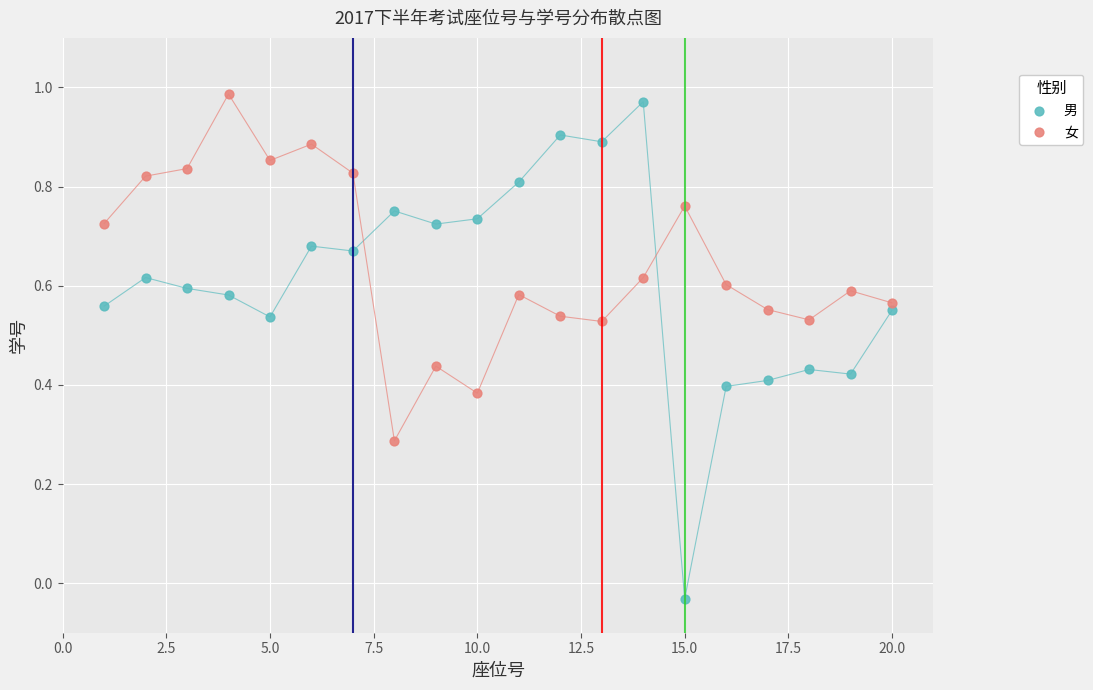

Which series contains the highest Y value?

女